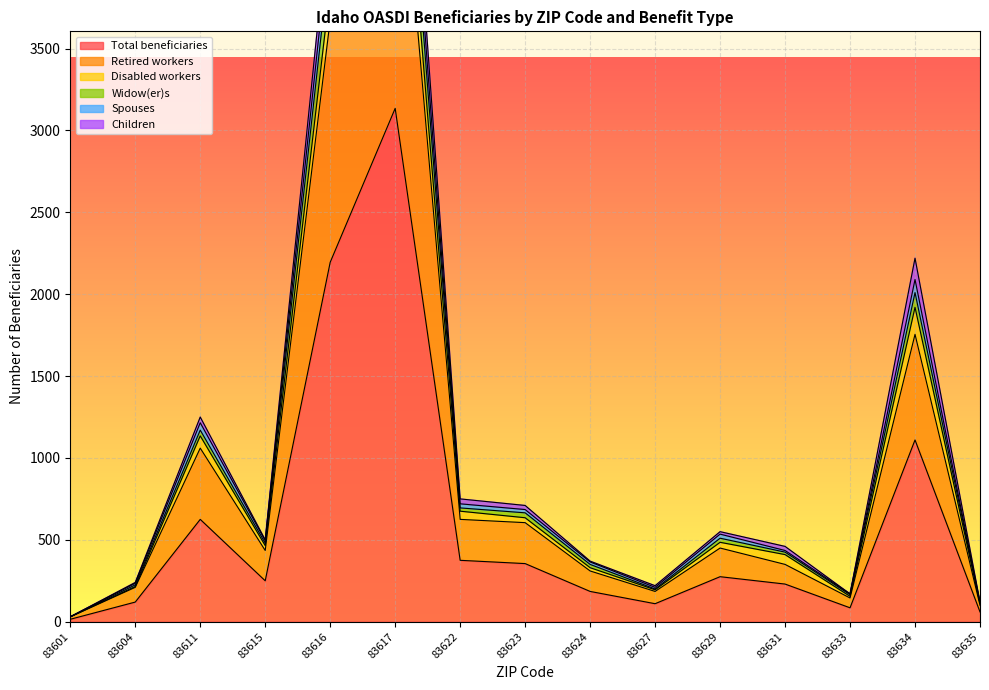

Where is Widow(er)s nearest to the value 2930?

83634